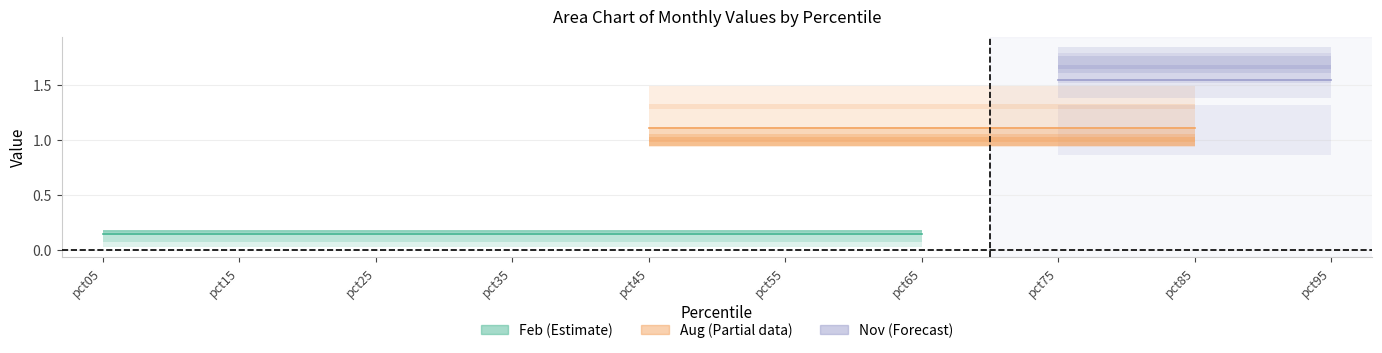

Rank the series by their average value, from lowest to highest.

Feb, Aug, Nov